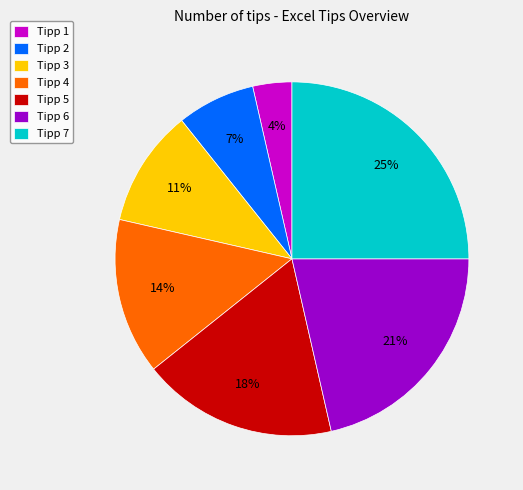

Count the number of slices in the pie.

7